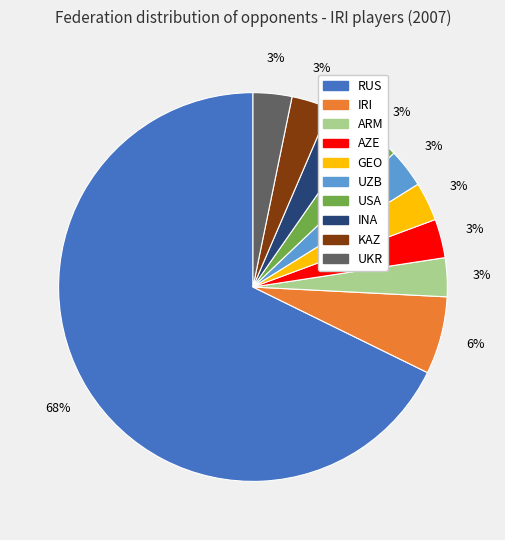

Is there any slice that represents more than half of the pie?

Yes